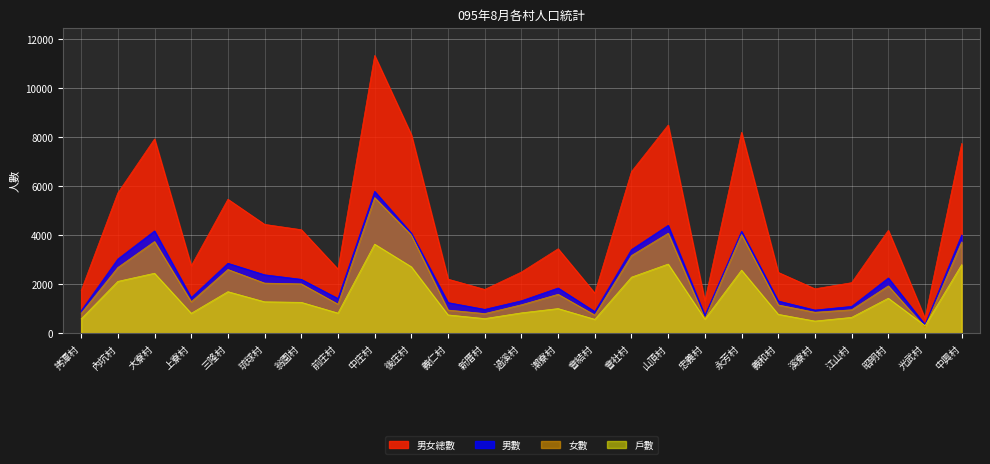

At which label does 男女總數 first exceed 3453?

內坑村